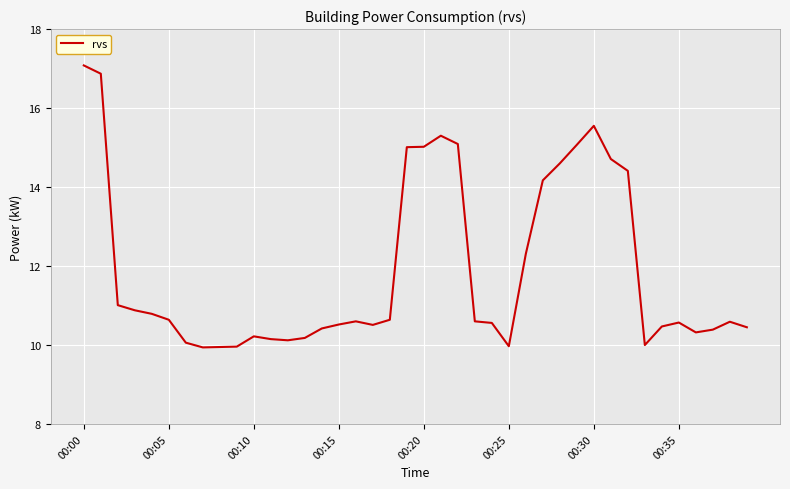

What is the smallest value displayed?

9.9